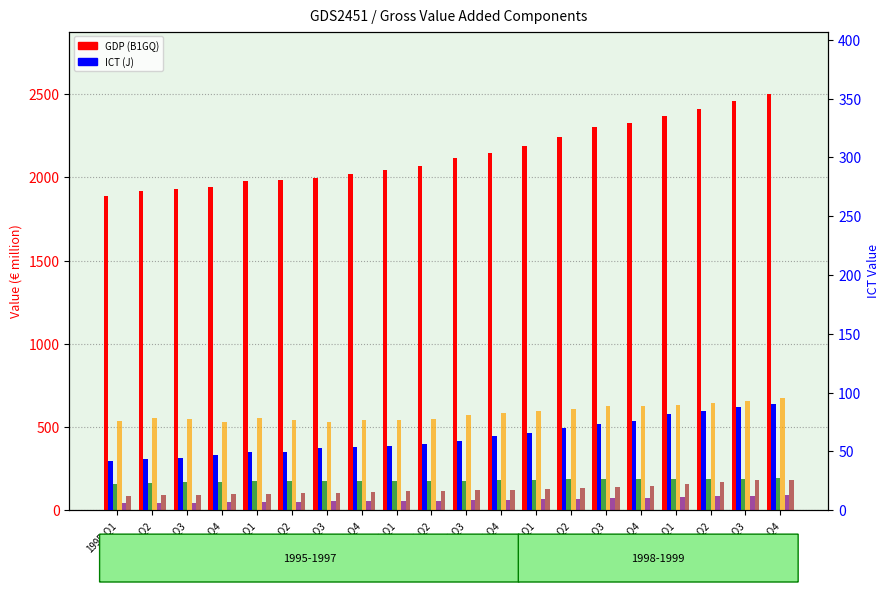

At which category does the chart reach its peak across all series?

1999-Q4